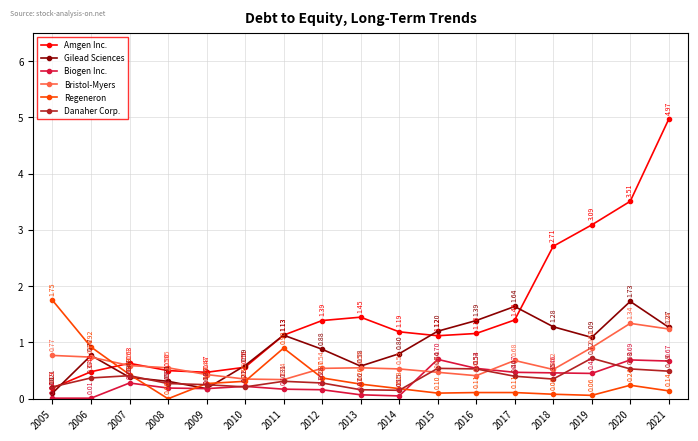

Which series has the widest spread of values?

Amgen Inc.